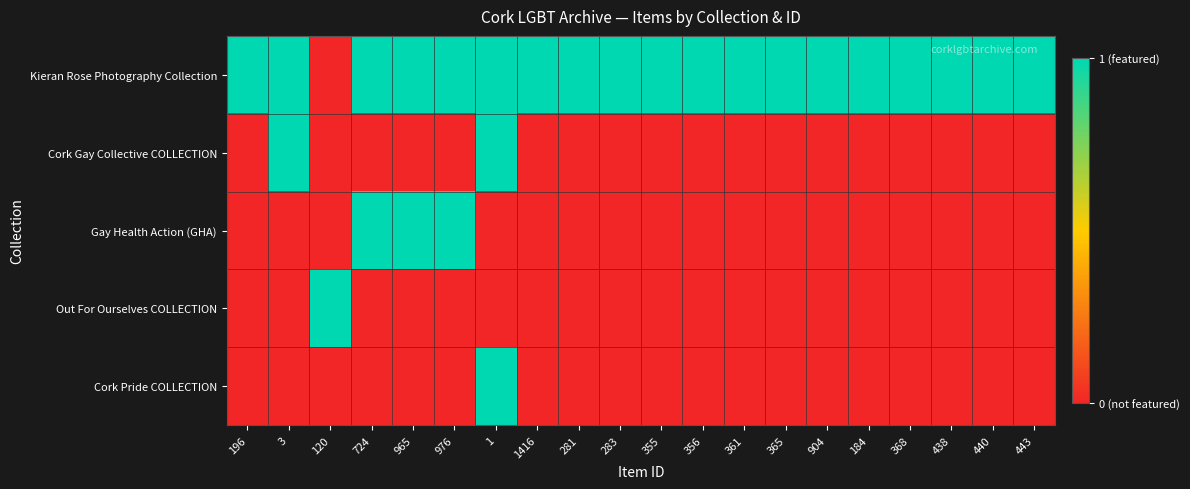

Which series has the largest total across all categories?

Kieran Rose Photography Collection